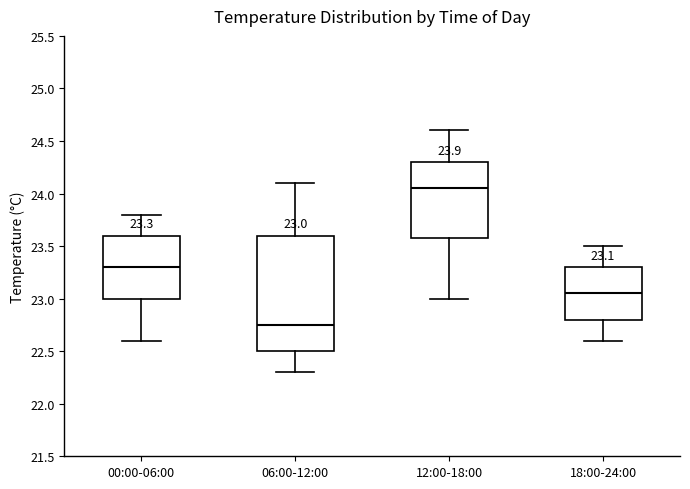

Which box is the tallest, from its lower edge to its upper edge?

06:00-12:00